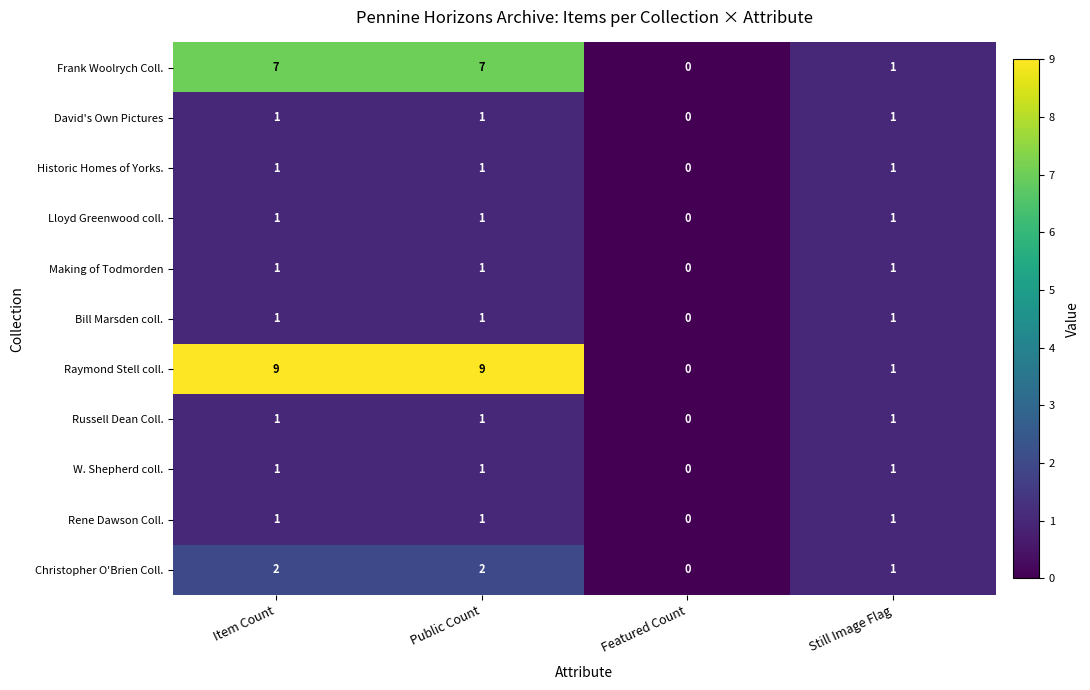

What is the spread (max minus min) of values at Public Count?

8